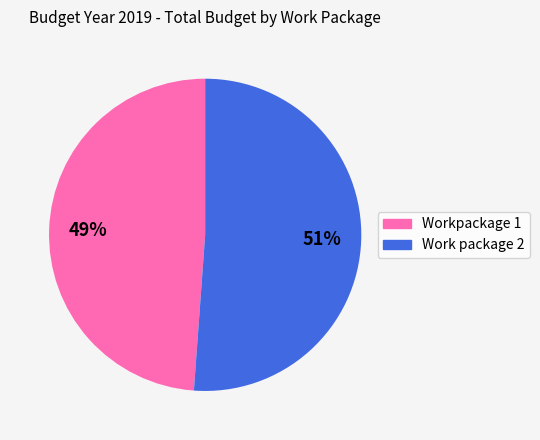

Which slice represents more than half of the pie?

Work package 2